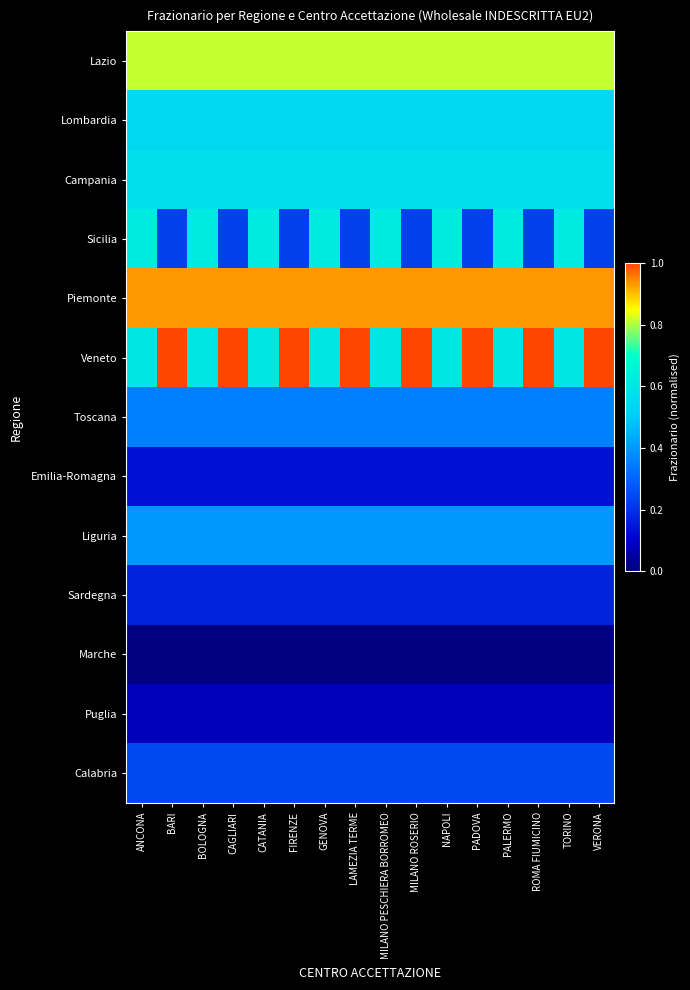

How many distinct data groups are displayed?

13